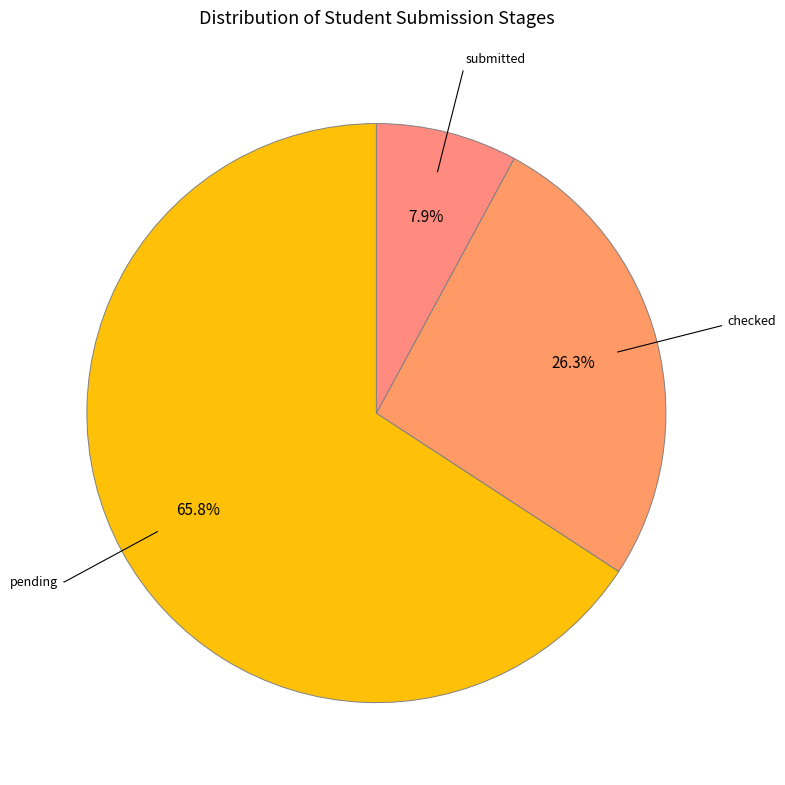

Count the number of slices in the pie.

3